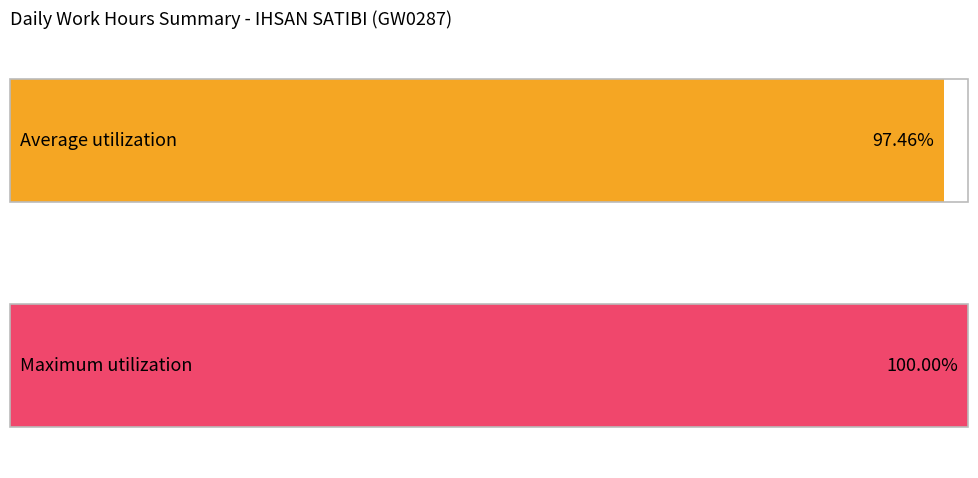

Are the bars grouped side by side (vs. stacked)?

No